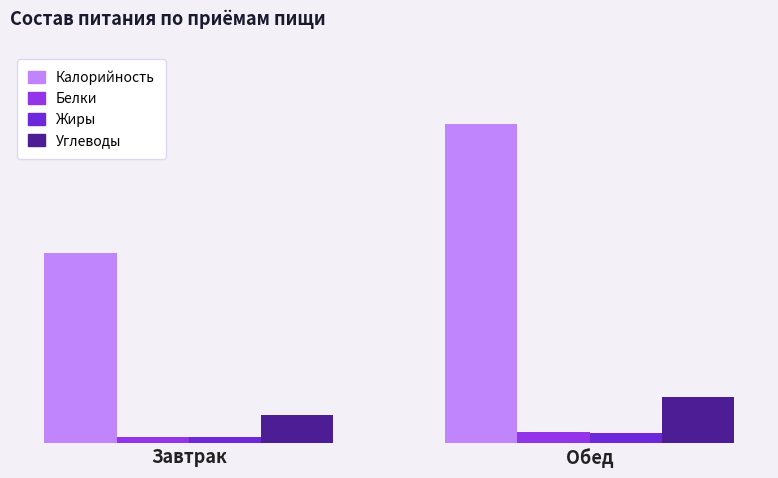

Is it true that Жиры equals 14.7 at Завтрак?

True